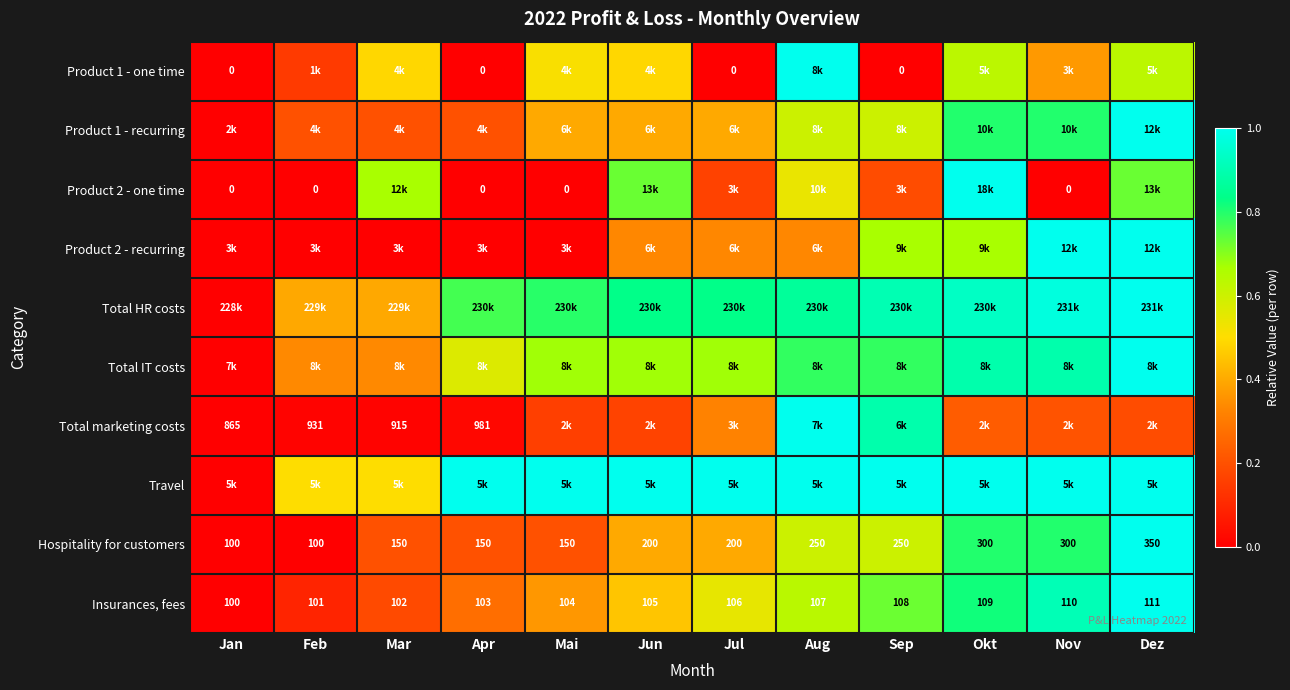

At which label is Insurances, fees closest to 105?

Jun